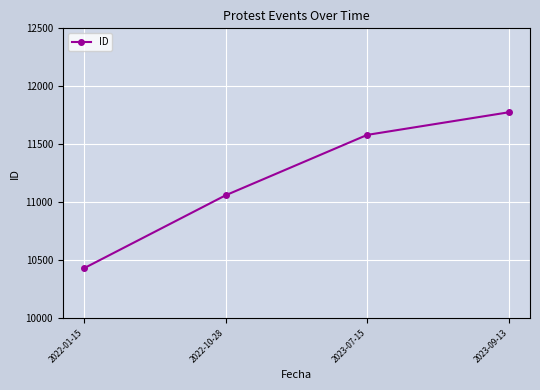

The value at 2023-09-13 is 4059. True or false?

False